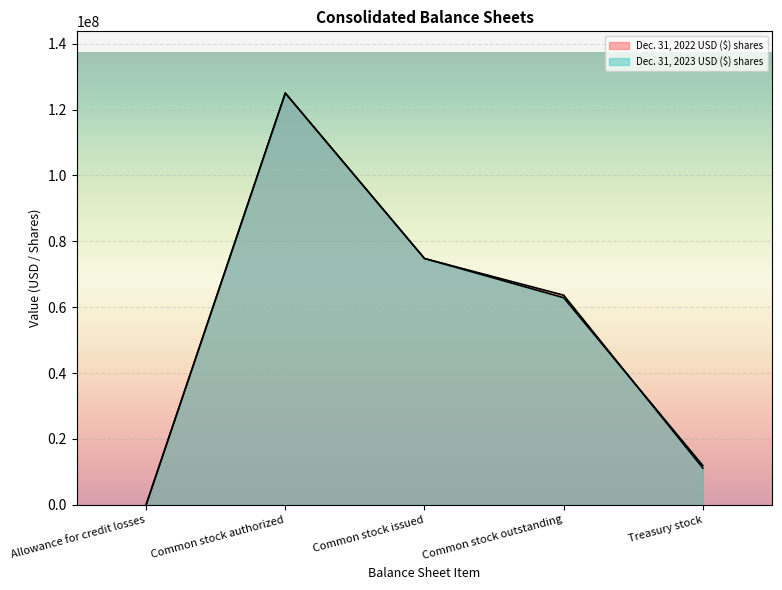

At which label does Dec. 31, 2023 USD ($) shares reach its peak?

Common stock authorized